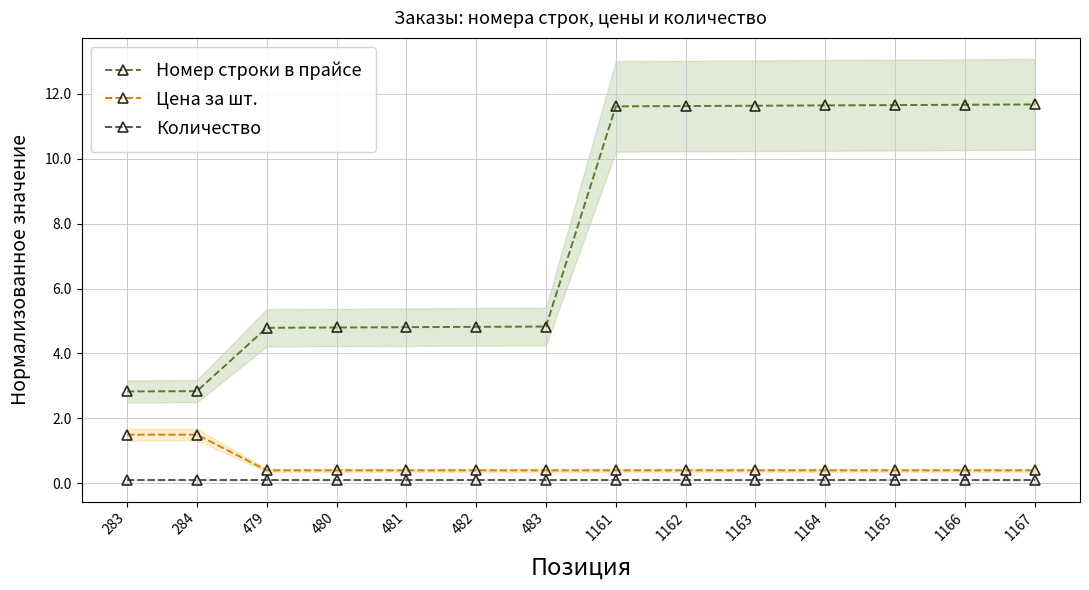

The value of Цена за шт. at 1161 is 0.1. True or false?

False